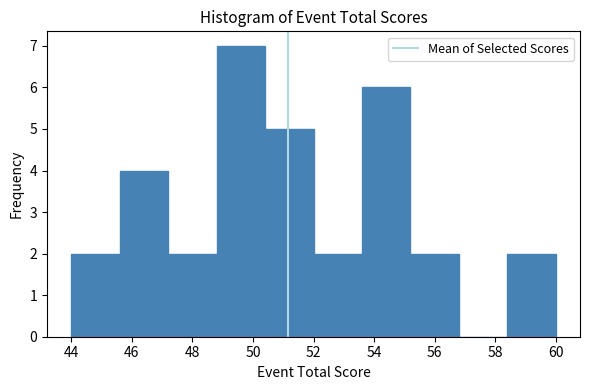

Reading left to right, list every bar in this chart as the range it spans on the x-axis followed by its height. The values are not printed on the chart, so give them approximately, as read against the axis.

44.0 to 45.6: 2
45.6 to 47.2: 4
47.2 to 48.8: 2
48.8 to 50.4: 7
50.4 to 52.0: 5
52.0 to 53.6: 2
53.6 to 55.2: 6
55.2 to 56.8: 2
56.8 to 58.4: 0
58.4 to 60.0: 2